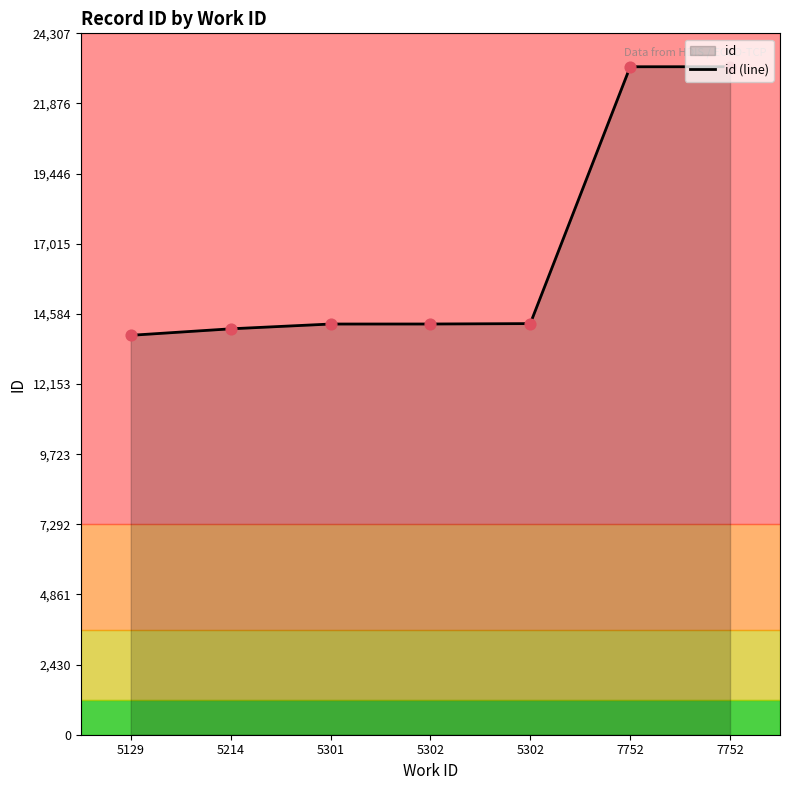

Between 5129 and 7752, which is larger?

7752